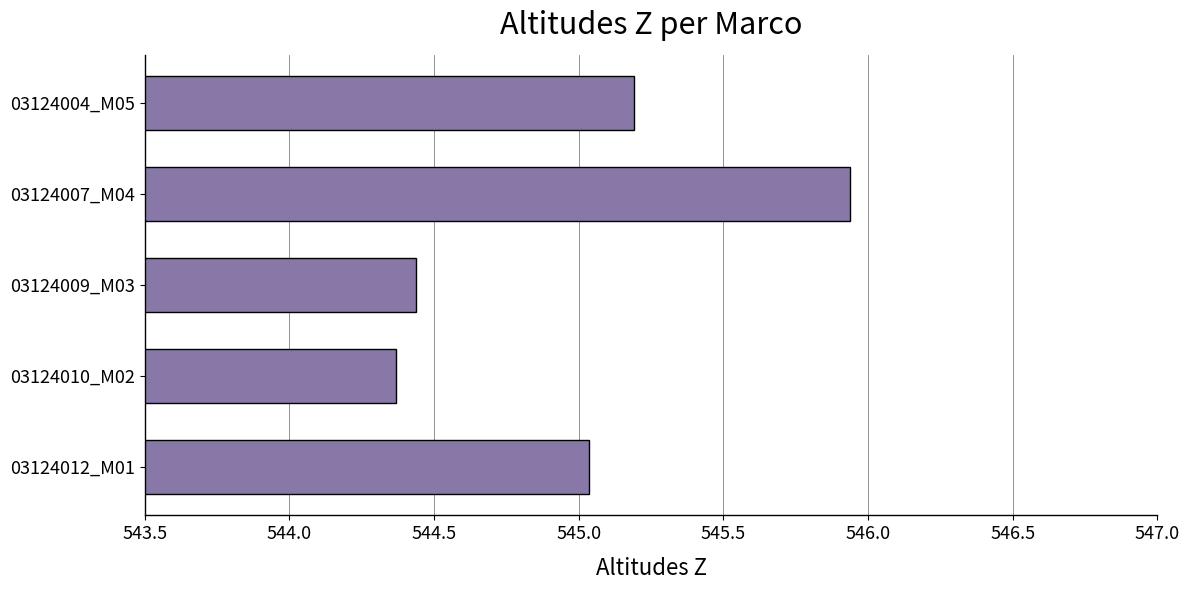

Which category has the highest value across all series?

03124007_M04